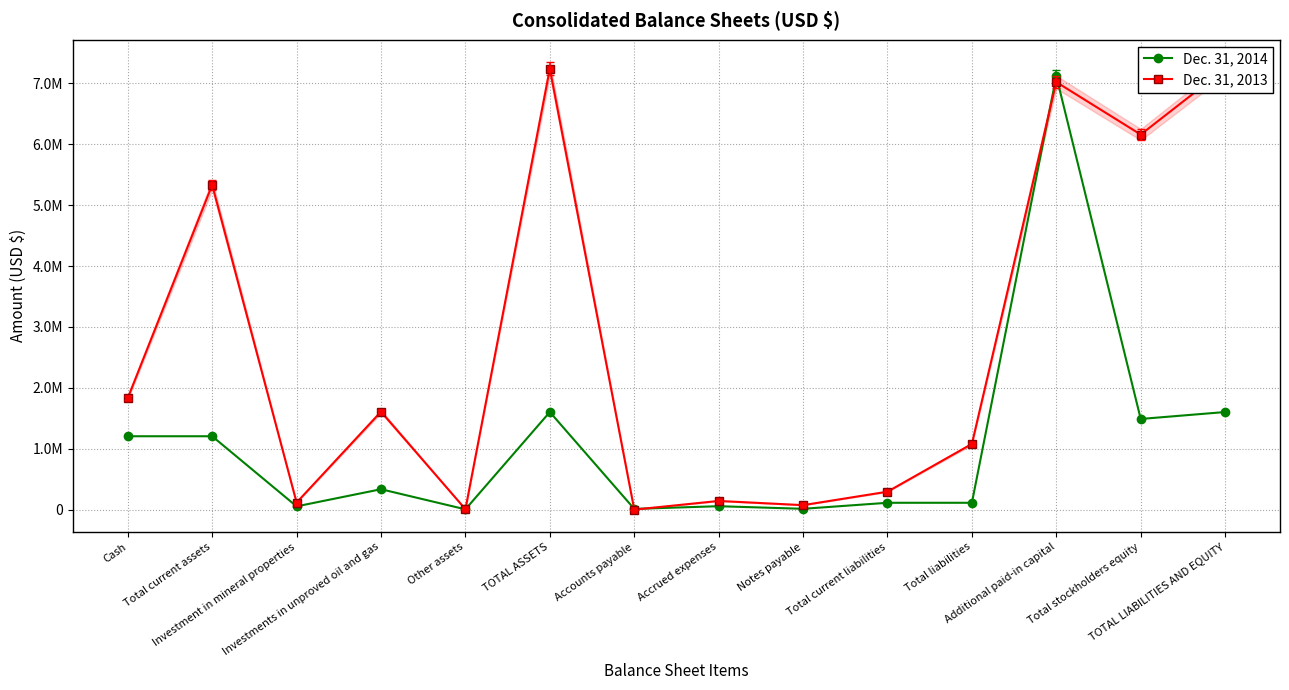

What is the difference between the highest and lowest values at TOTAL ASSETS?

5636122